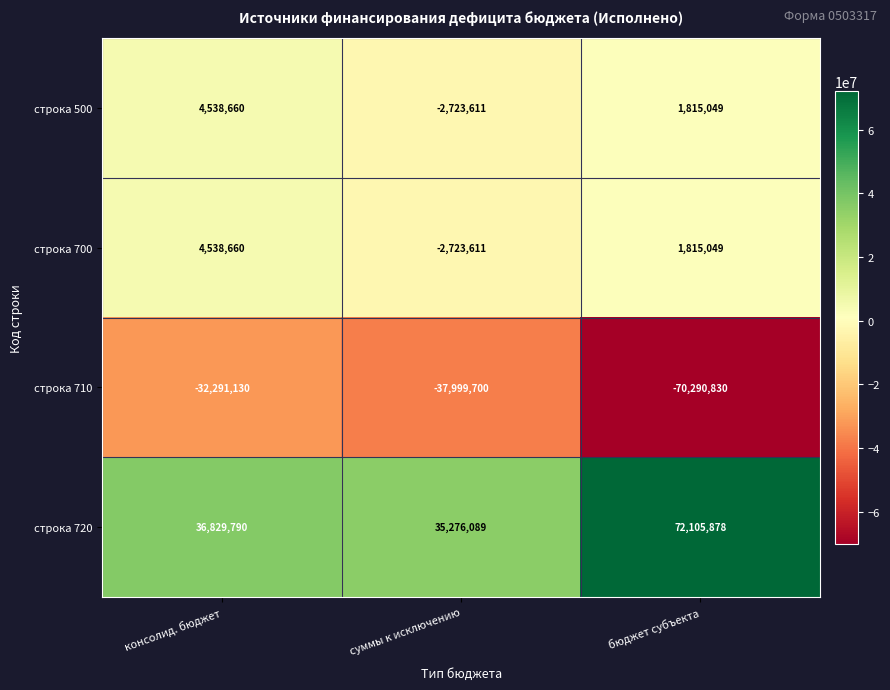

What is the average value of the строка 500 series?

1210033